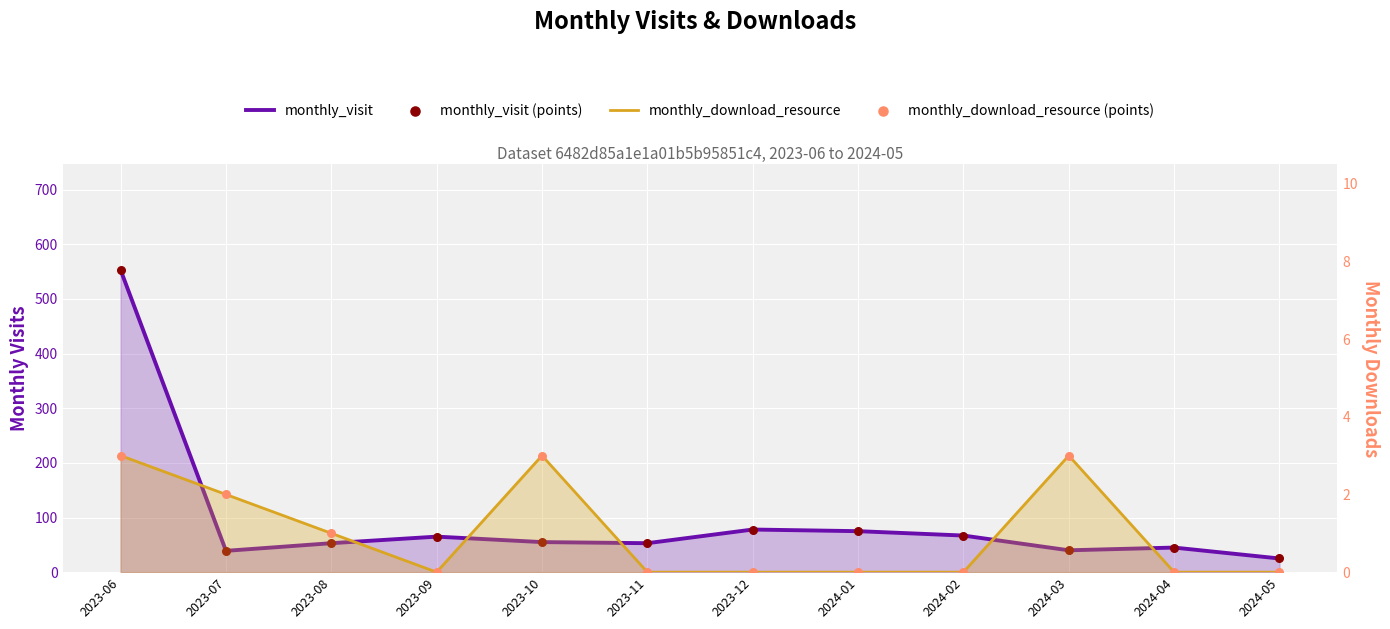

At how many categories does at least one series exceed 427?

1